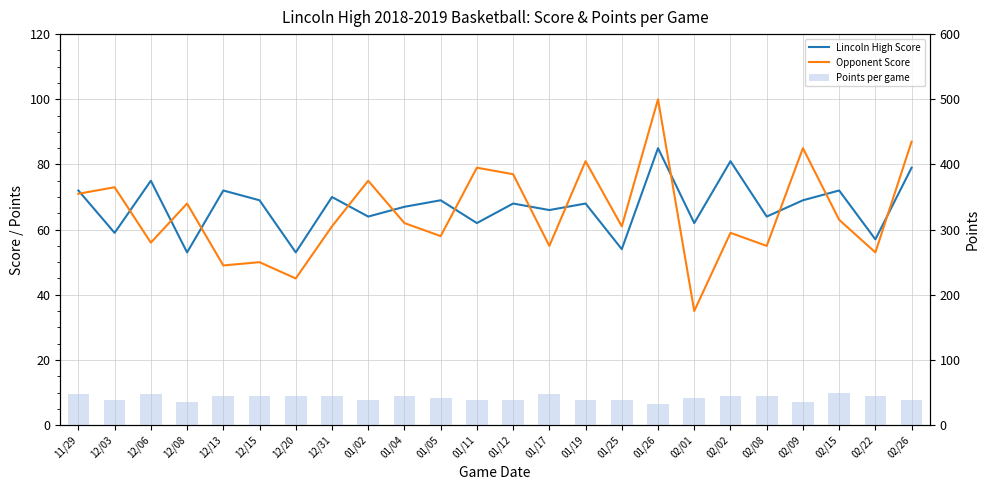

Rank the categories by Opponent Score value from lowest to highest.

02/01, 12/20, 12/13, 12/15, 02/22, 01/17, 02/08, 12/06, 01/05, 02/02, 12/31, 01/25, 01/04, 02/15, 12/08, 11/29, 12/03, 01/02, 01/12, 01/11, 01/19, 02/09, 02/26, 01/26